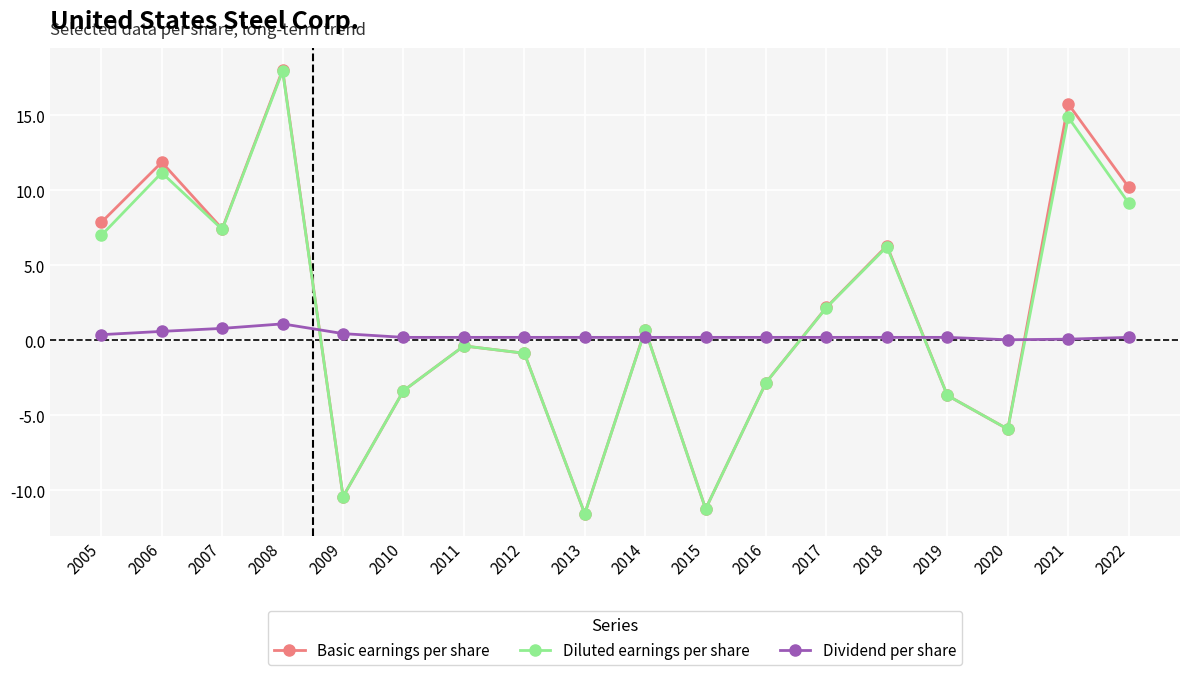

At which category is the sum across all series the highest?

2008